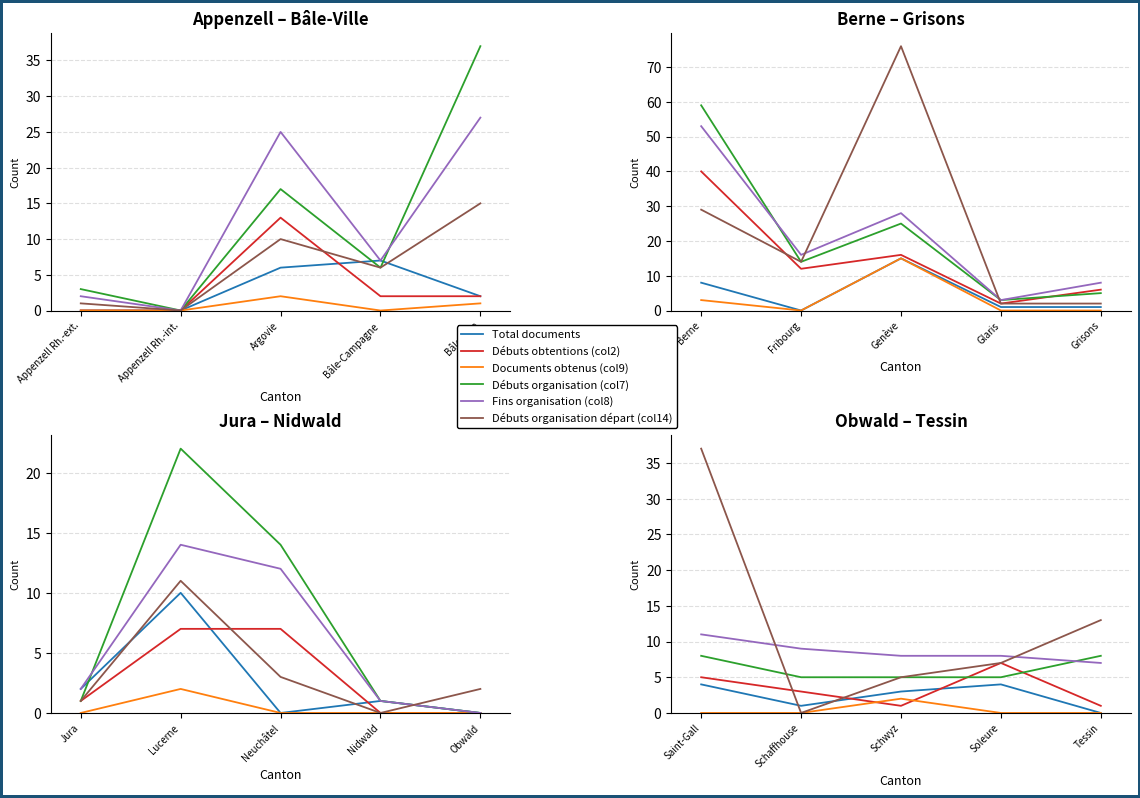

Count the Documents obtenus (col9) values in the range 0 to 1.

4